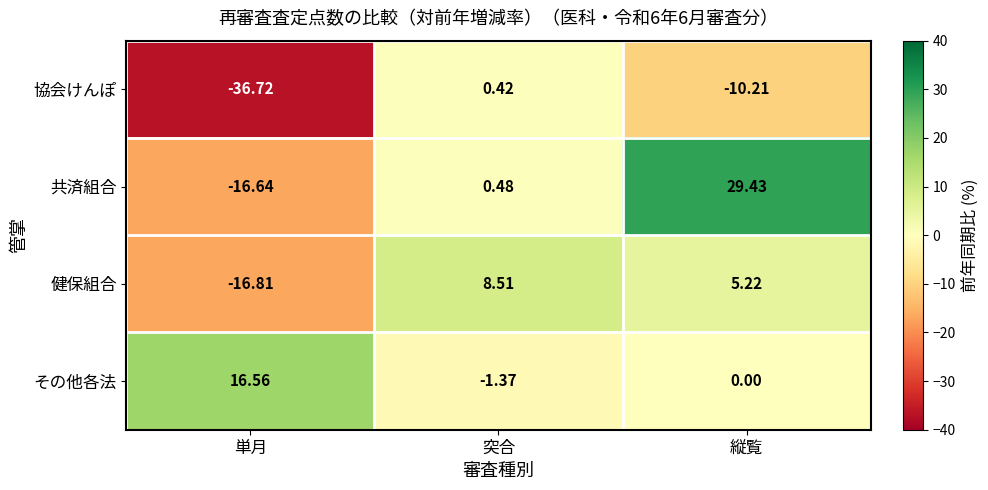

Which series has the largest range (max minus min)?

共済組合